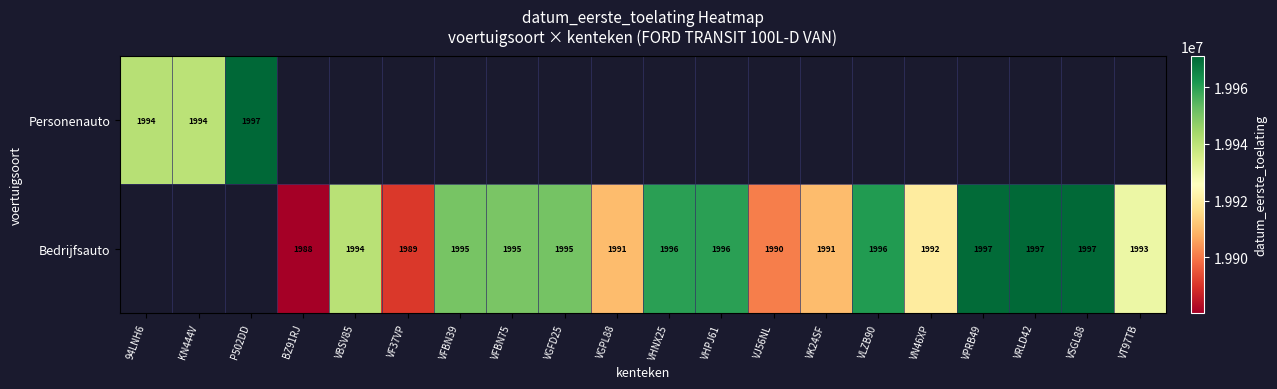

How many data points does each series have?

20